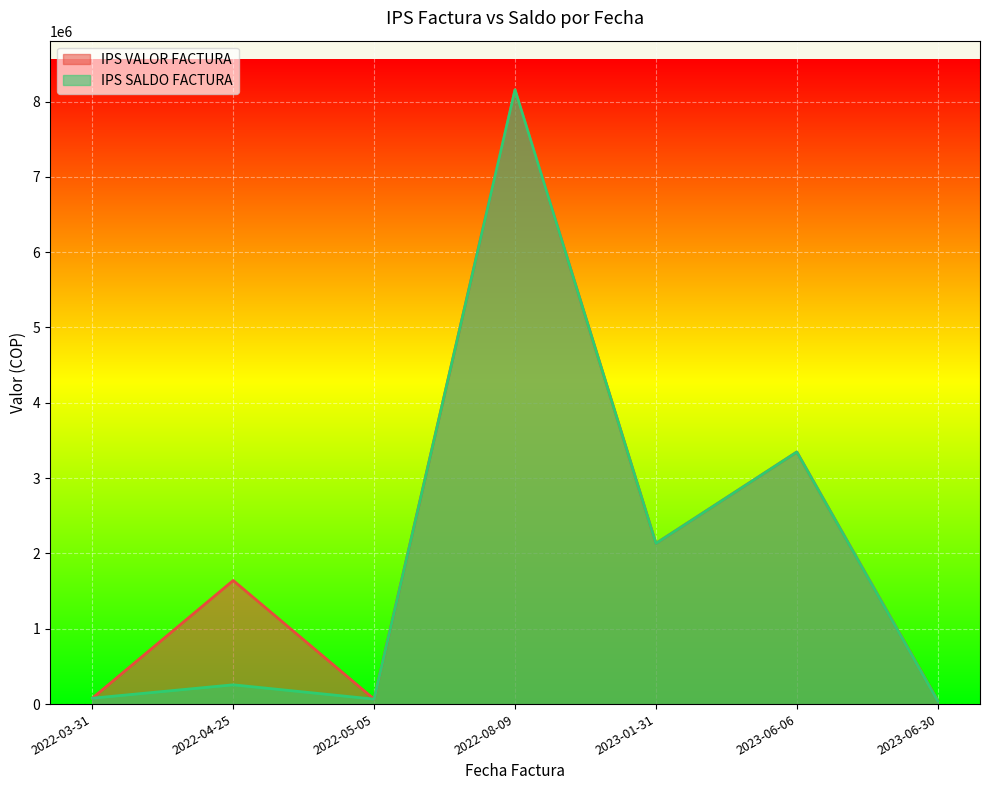

How many lines are shown in the chart?

2